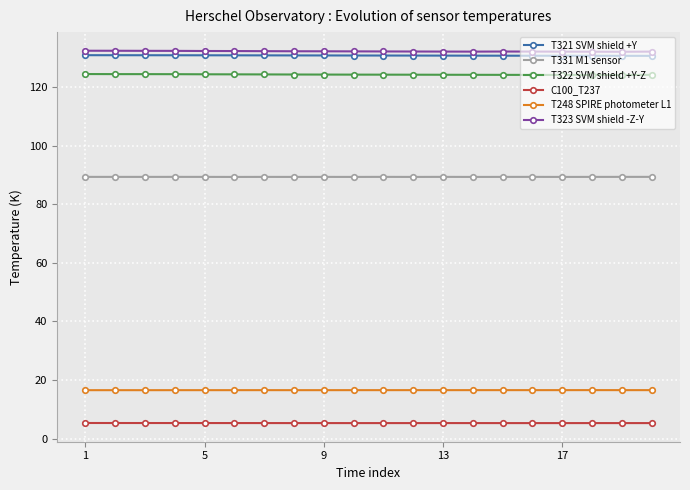

True or false: T248 SPIRE photometer L1 has more than 1 points higher than both neighbors.

True